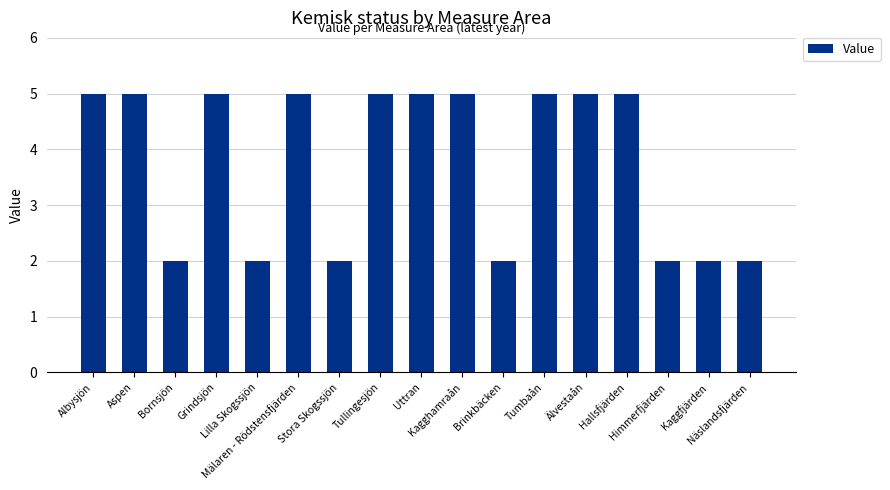

The chart shows a value of 5 at Aspen. True or false?

True